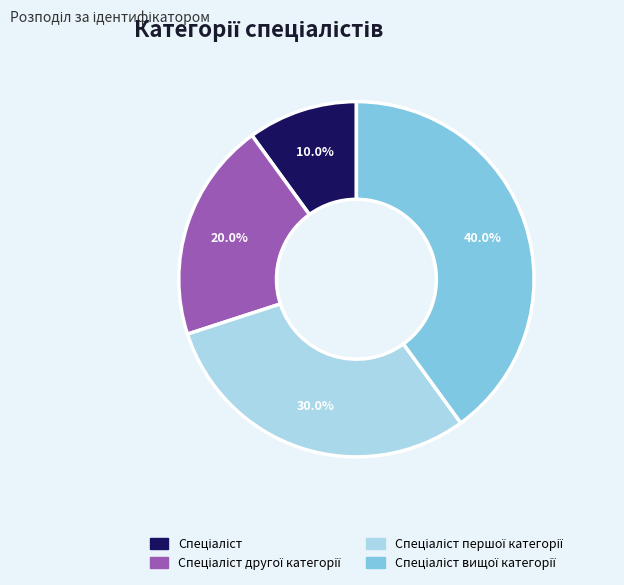

Is there any slice that represents more than half of the pie?

No